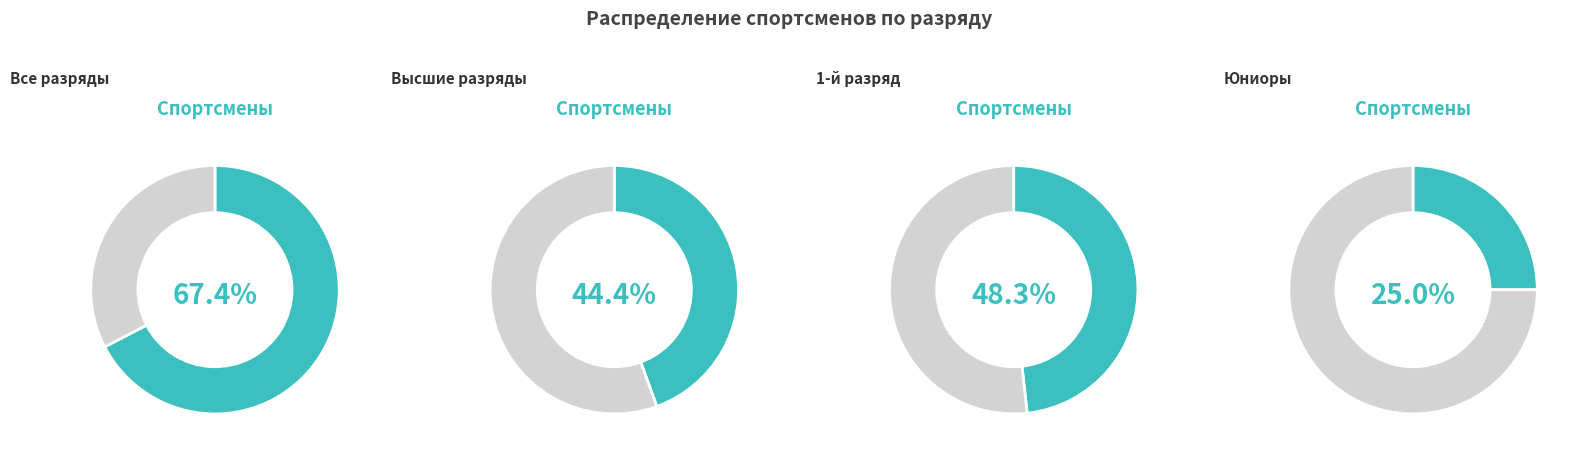

True or false: 2ю accounts for 11% of the total.

False